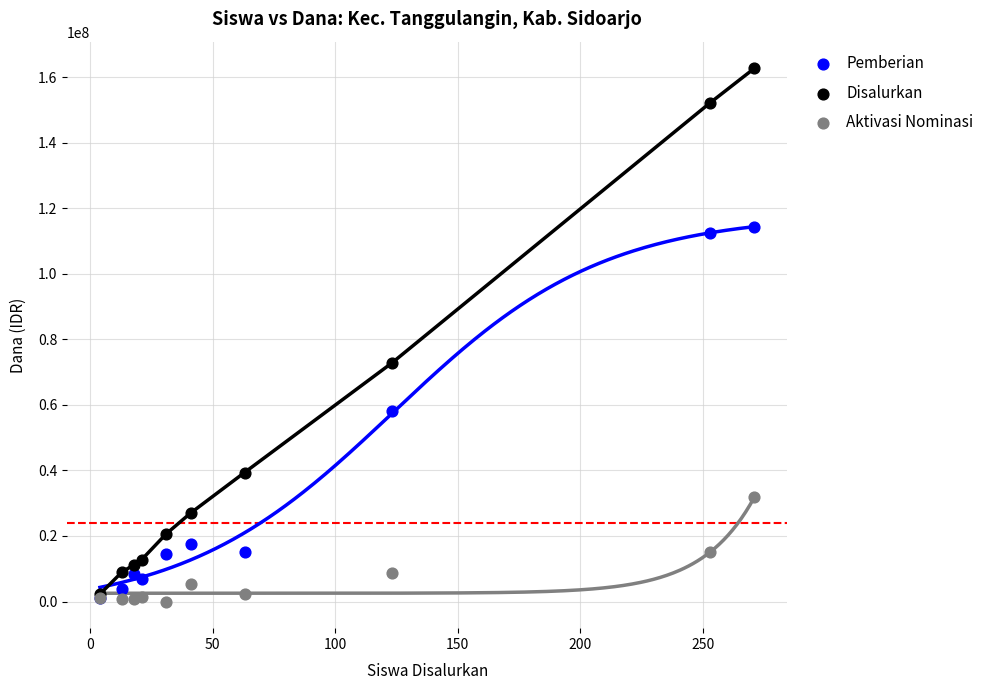

Which series reaches the maximum Y coordinate?

Disalurkan